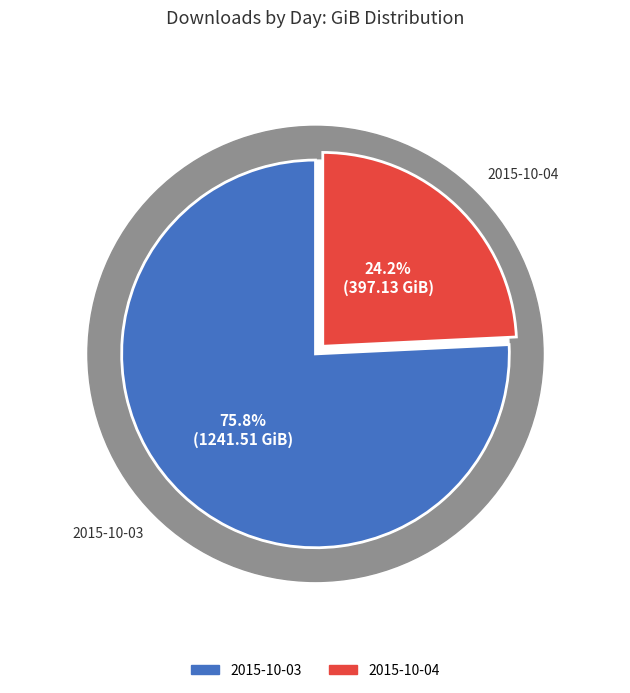

To the nearest percent, what portion does 2015-10-03 represent?

76%